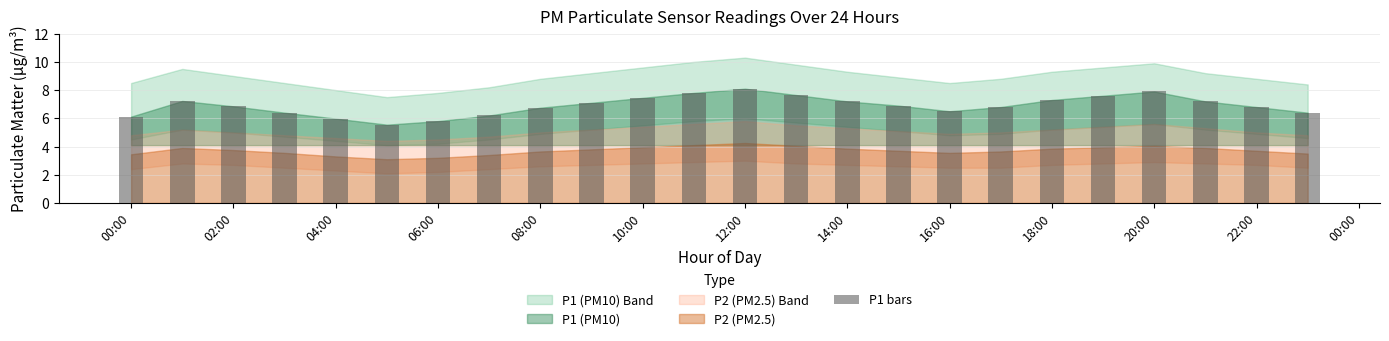

Does the chart contain stacked bars?

No